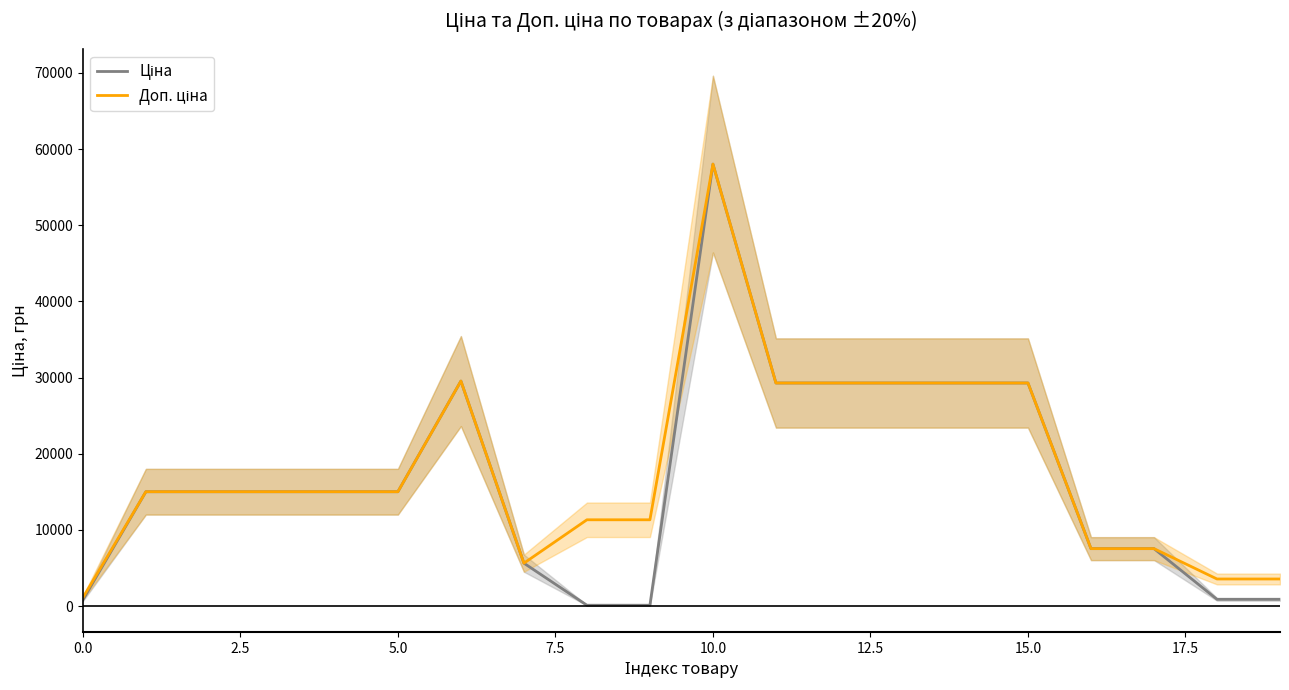

What is the sum of all Доп. ціна values?

360773.4